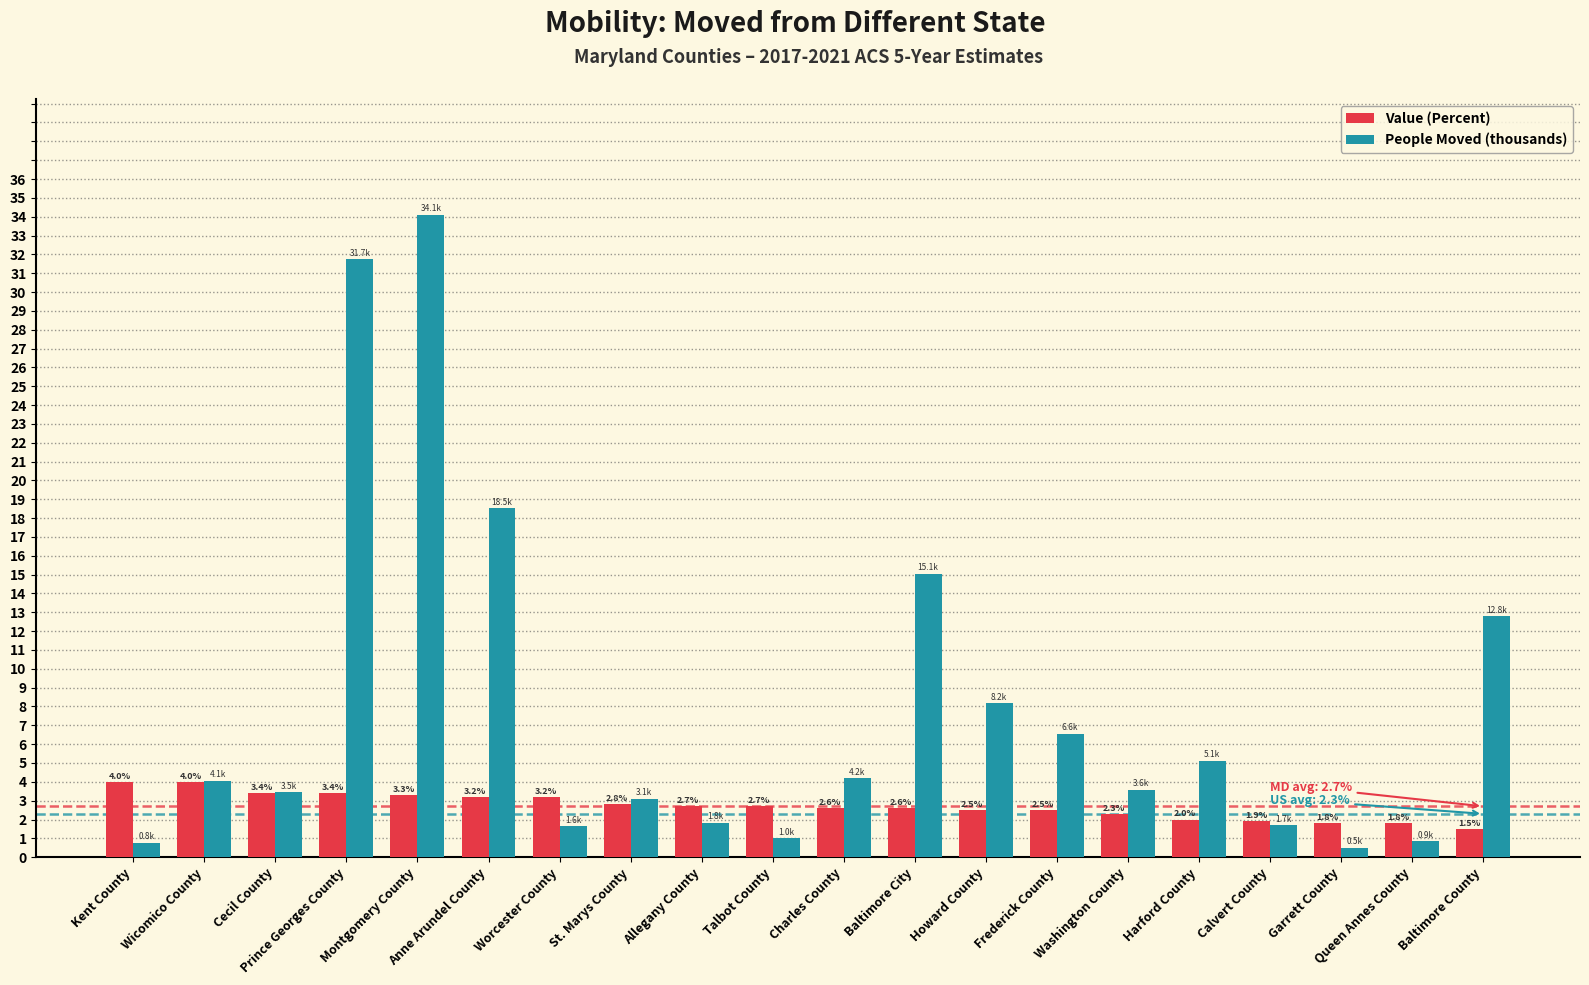

What is the approximate value of People Moved (thousands) at Anne Arundel County?

18.5